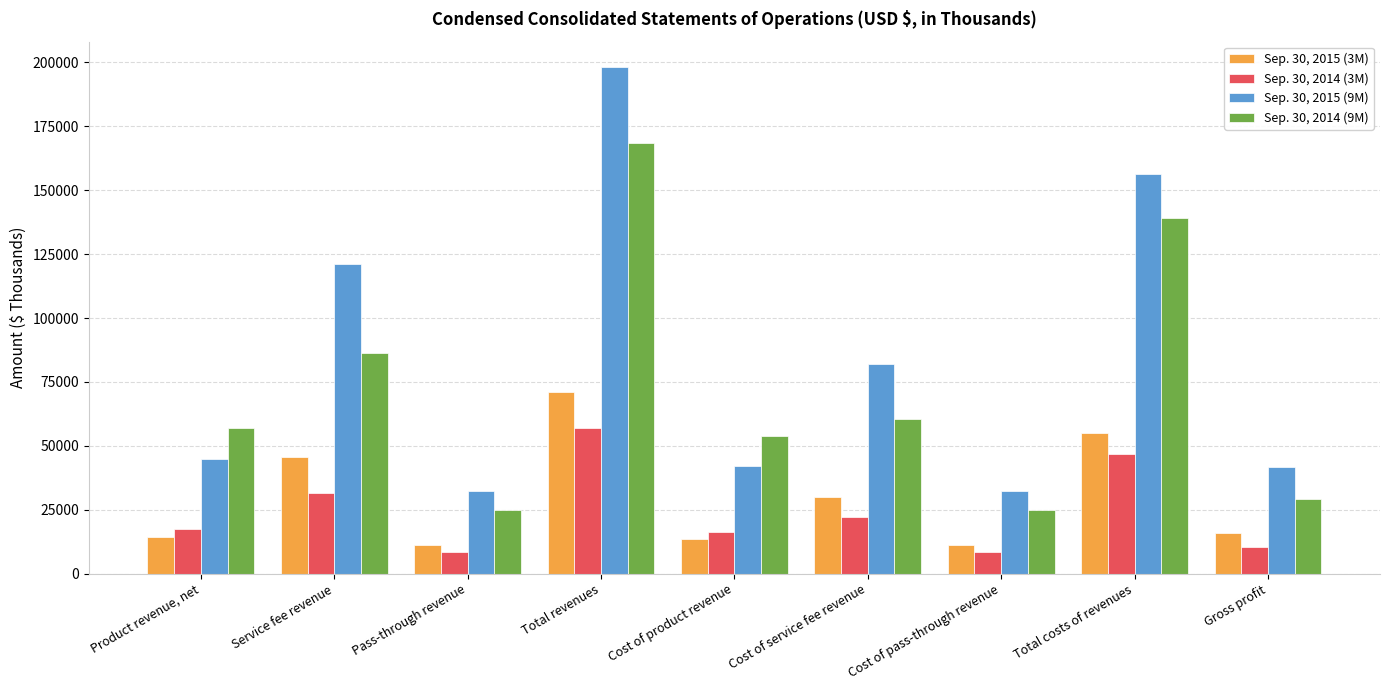

What is the smallest value displayed?

8344